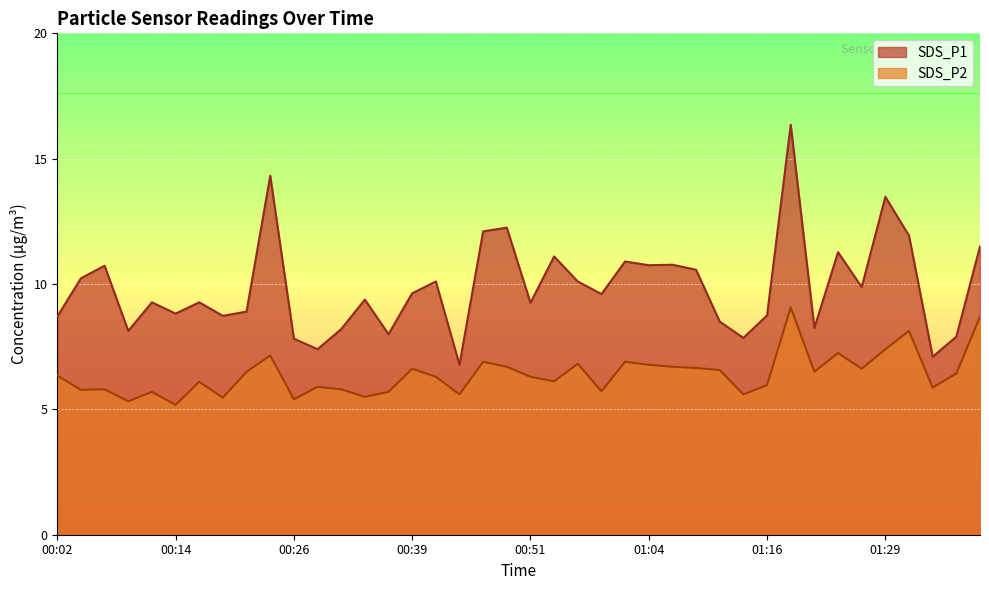

How many categories are shown in the chart?

40